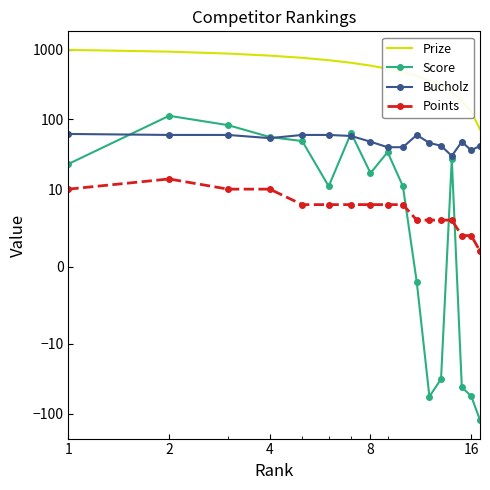

True or false: Points has more than 0 points higher than both neighbors.

True